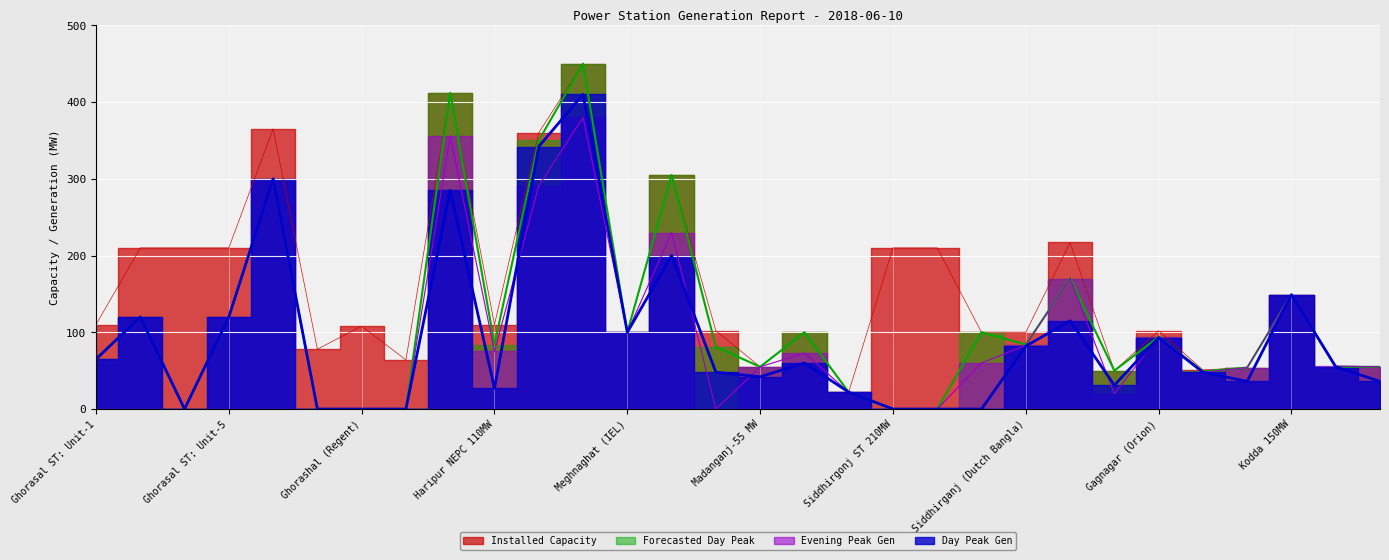

What is the label of the 15th point from the left?

Madanganj 102MW